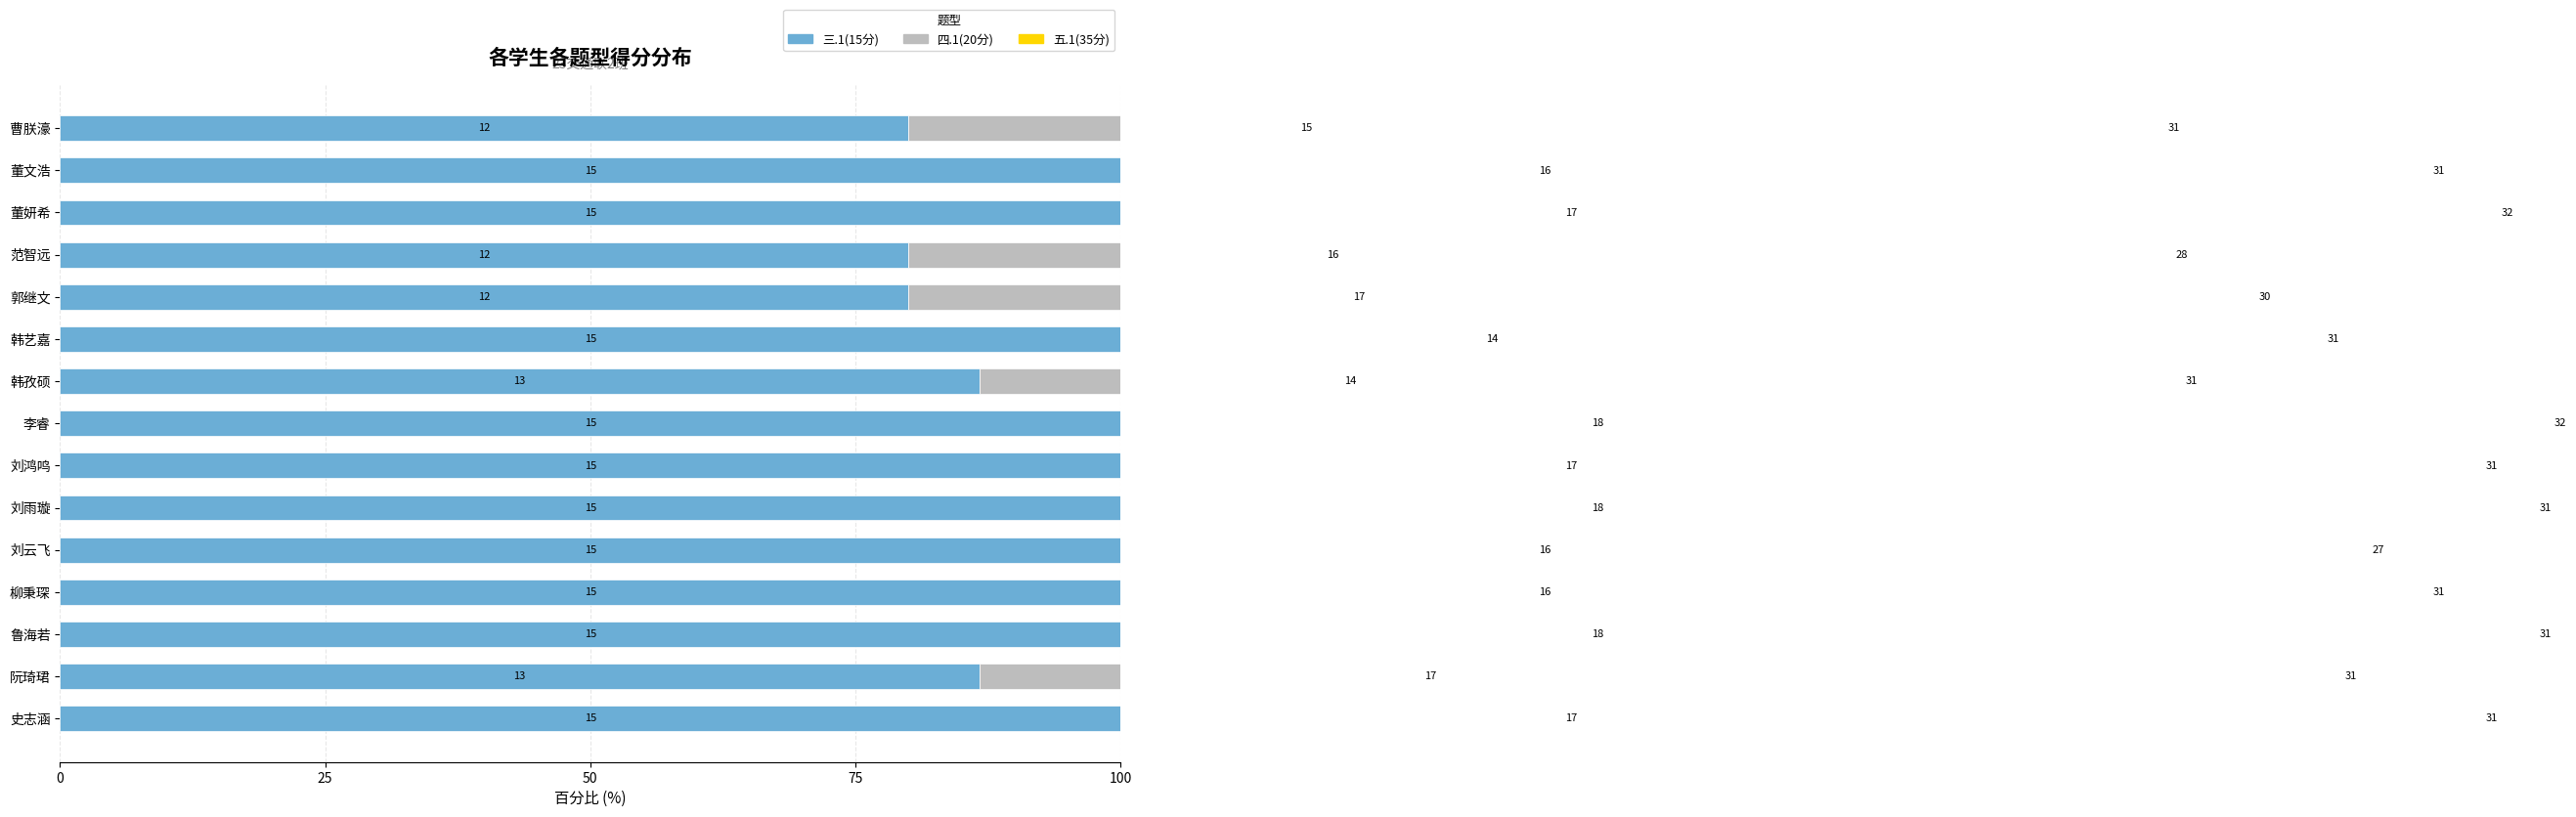

True or false: 三.1(15分) has a value of 100.0 at 柳秉琛.

True